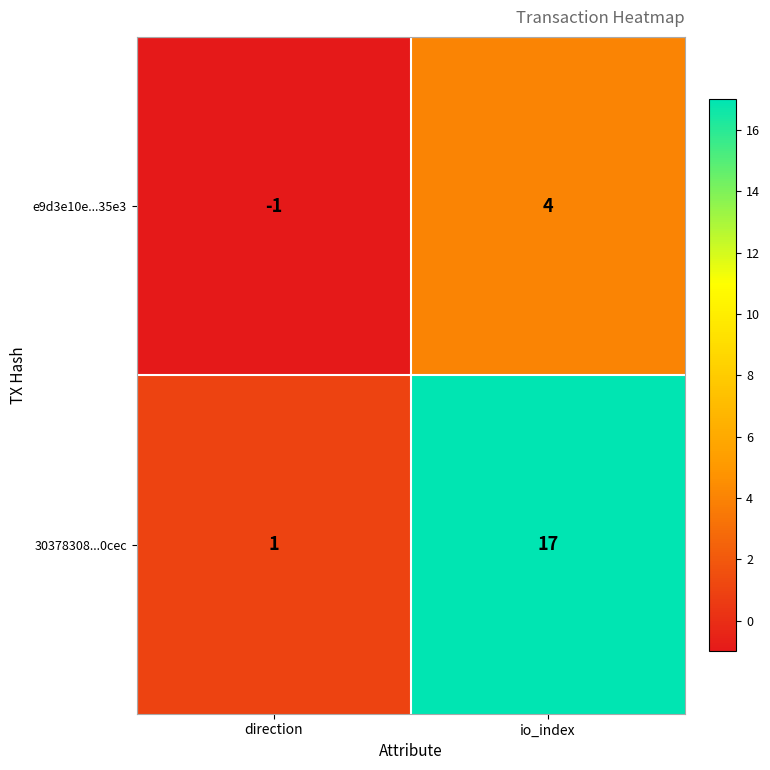

At how many categories does at least one series exceed 7?

1